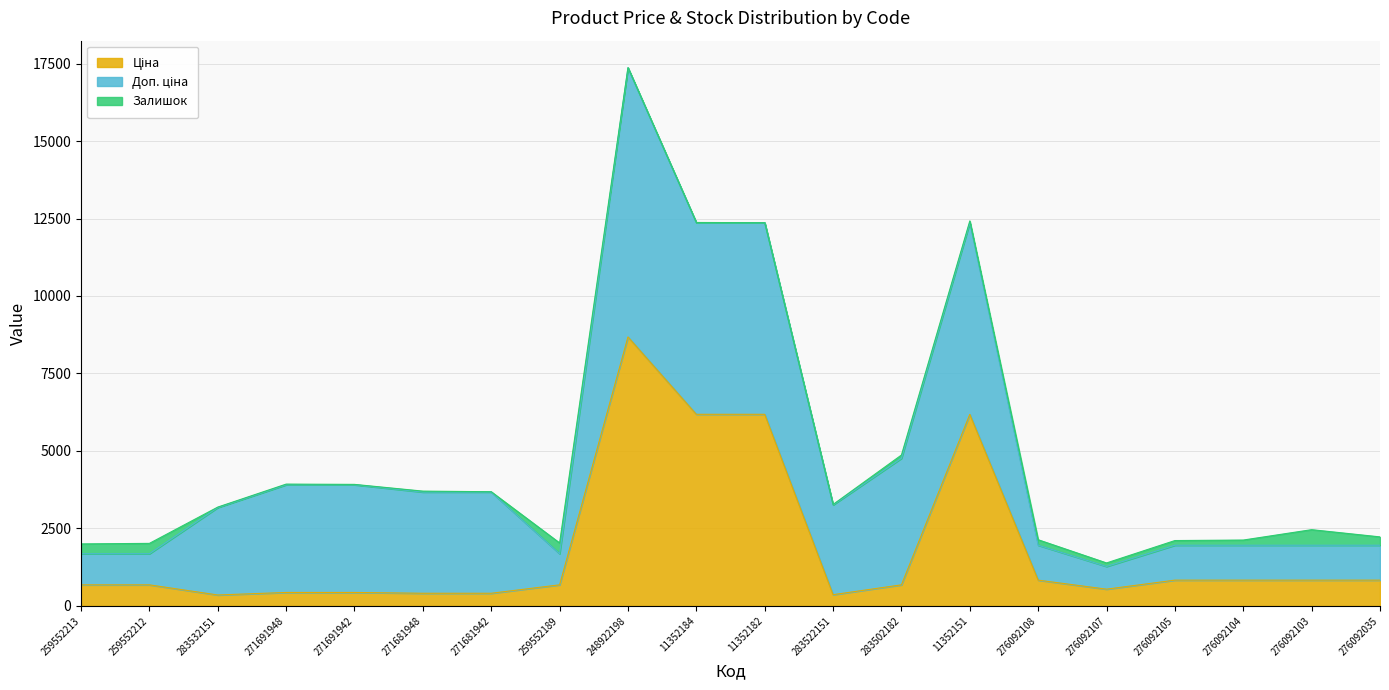

What is the lowest value of the Доп. ціна series?

732.0